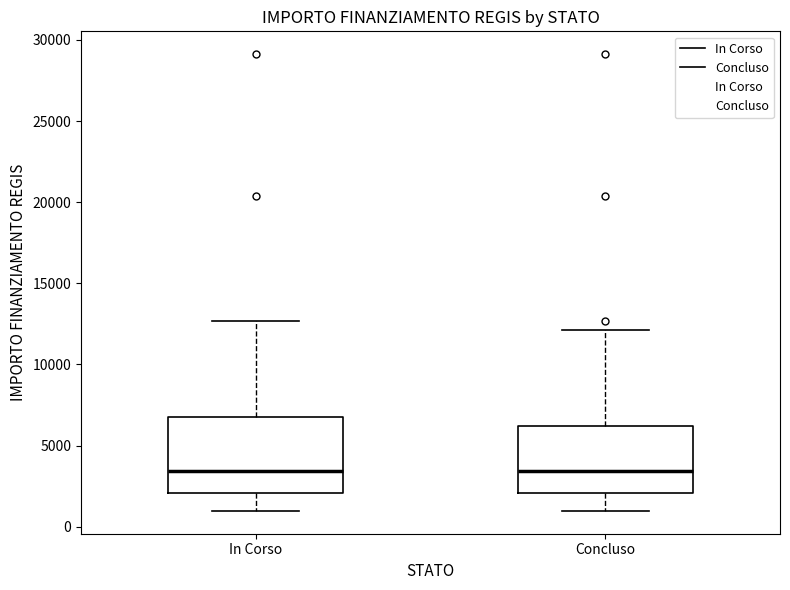

Reading left to right, transcribe this box plot: for each box, give where its median line is, the range the box spans, and where its two whiskers end, as read against the y-axis. The values are not printed on the chart, so give them approximately, as read against the axis.

In Corso: median 3500, box 2000 to 7000, whiskers 1000 to 12500
Concluso: median 3500, box 2000 to 6000, whiskers 1000 to 12000